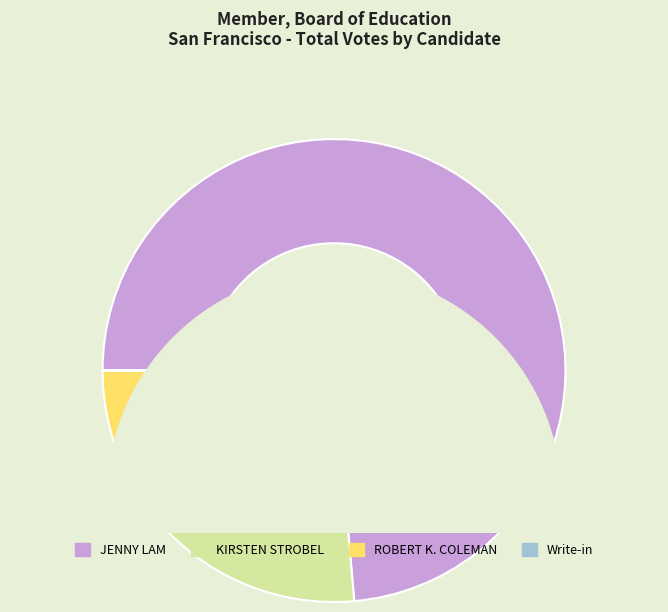

How many segments does this pie chart have?

4